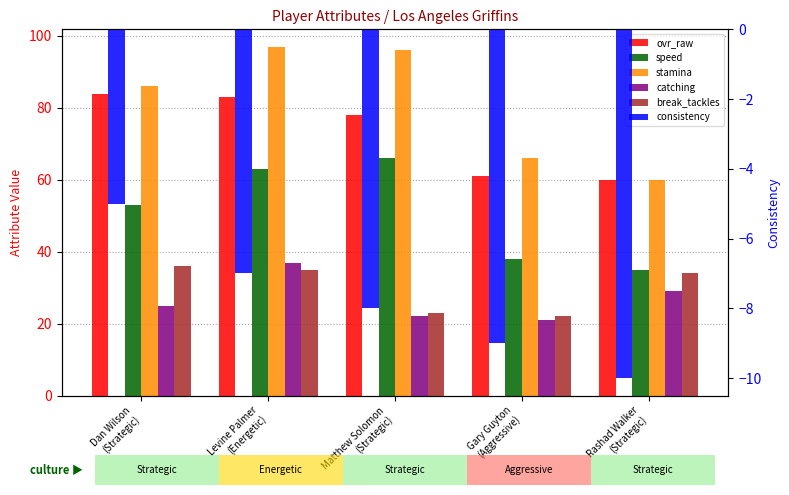

List the series in order of their peak value, highest first.

stamina, ovr_raw, speed, catching, break_tackles, consistency